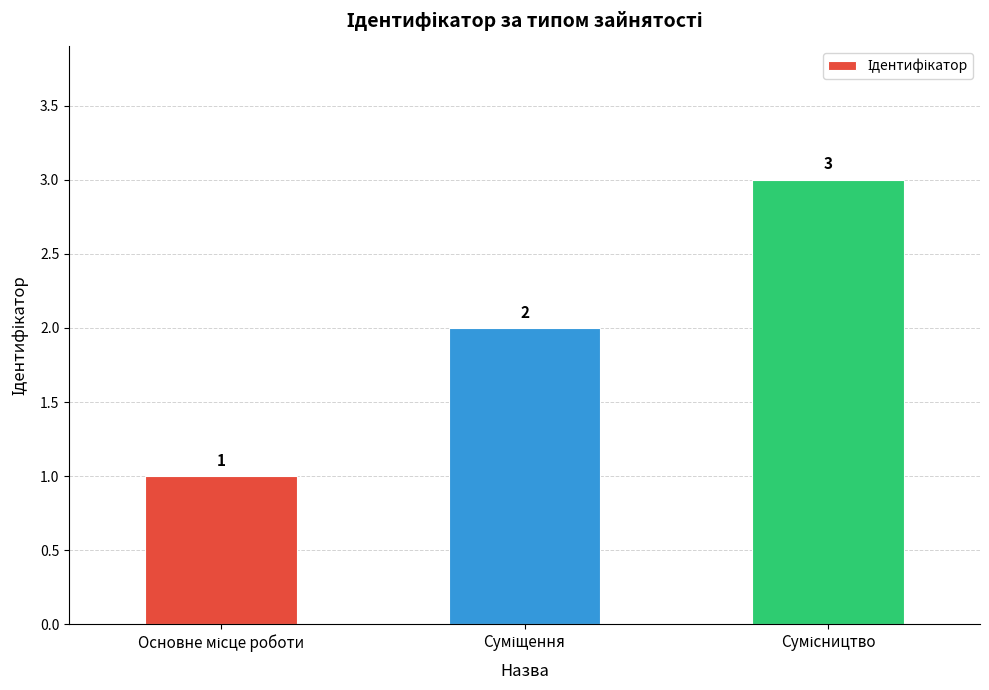

How many values are between 1 and 3?

3